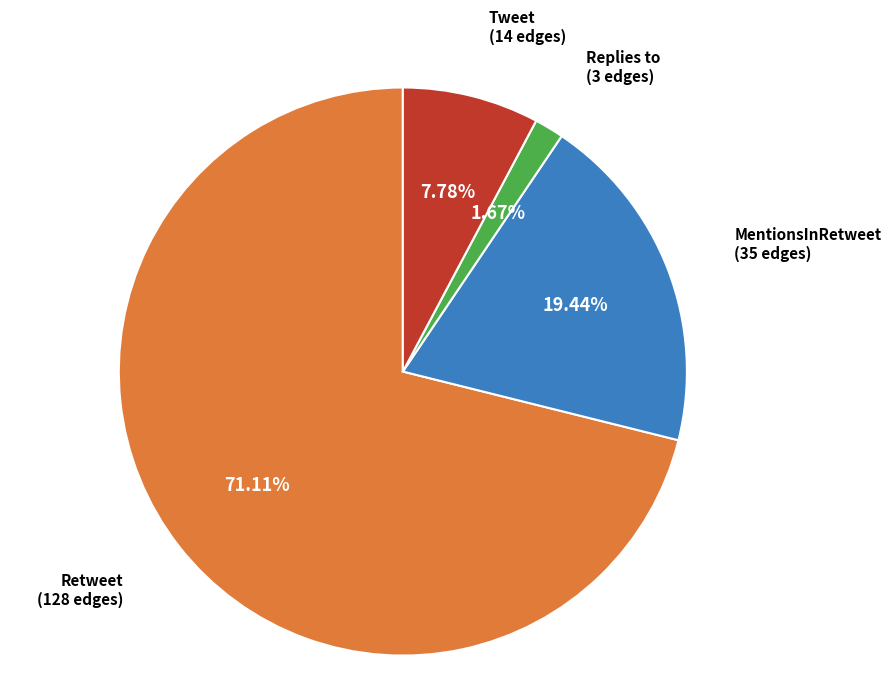

Count the number of slices in the pie.

4